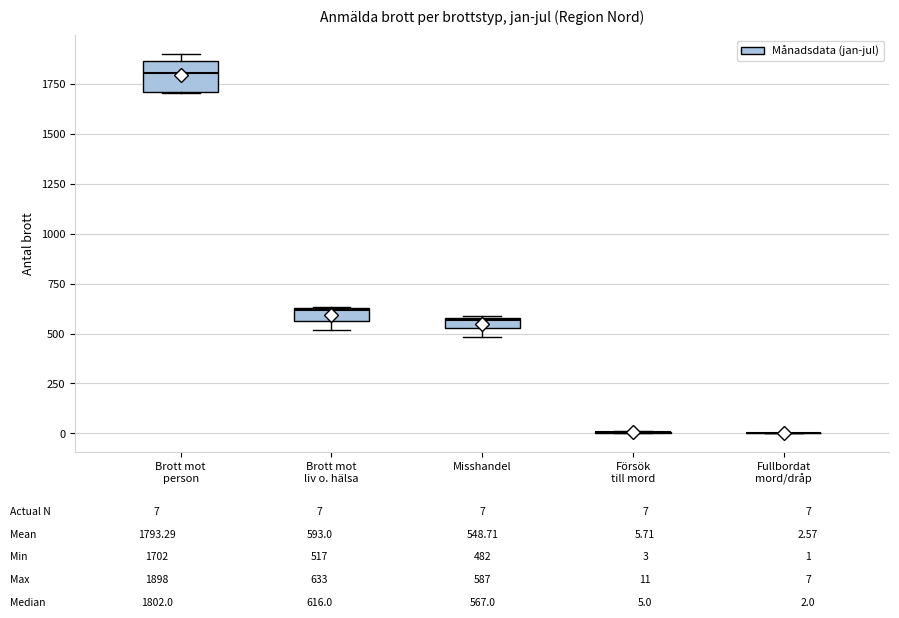

Which box is the tallest, from its lower edge to its upper edge?

Brott mot person